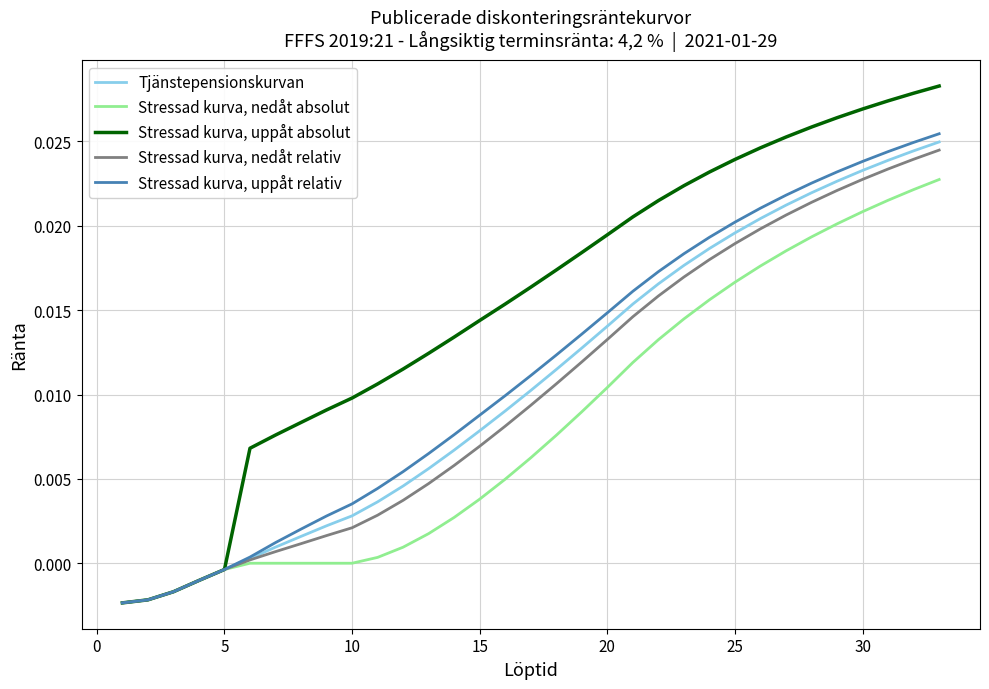

Which series has the largest total across all categories?

Stressad kurva, uppåt absolut